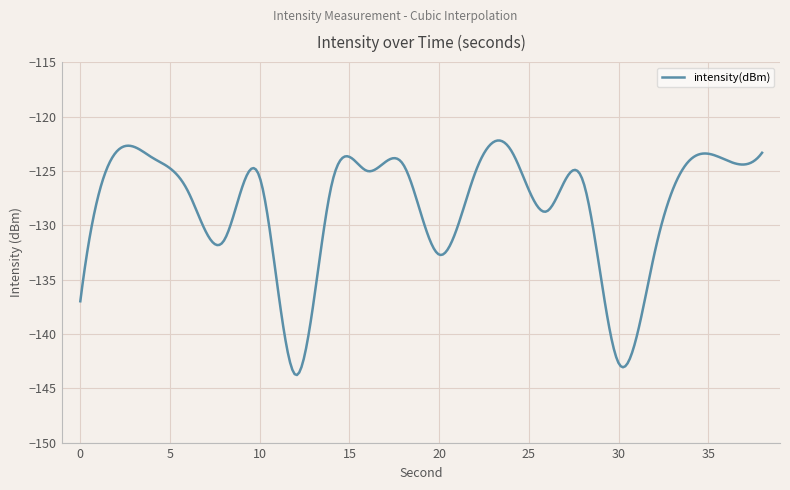

What is the difference between the maximum and minimum values?

21.6